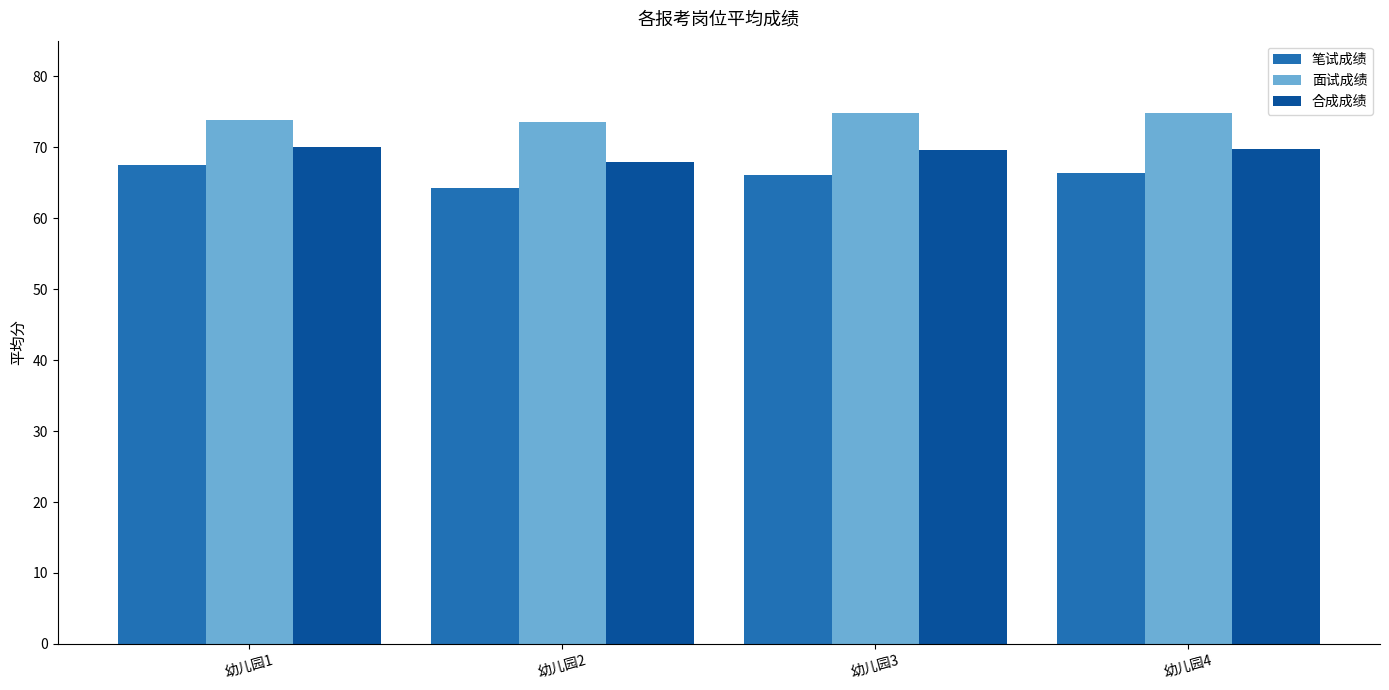

The value of 笔试成绩 at 幼儿园3 is 66.1. True or false?

True